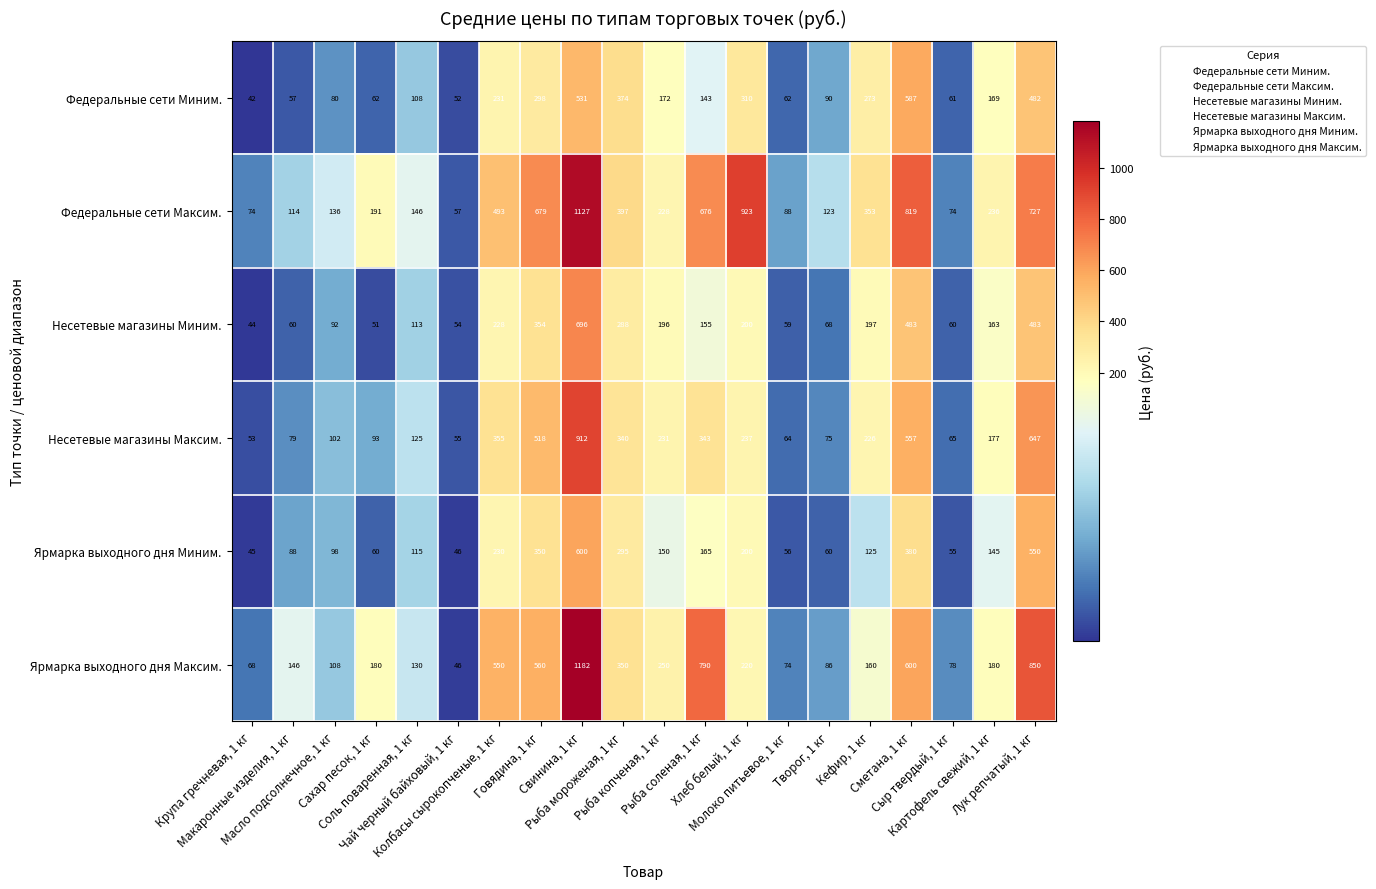

How many data points does each series have?

20